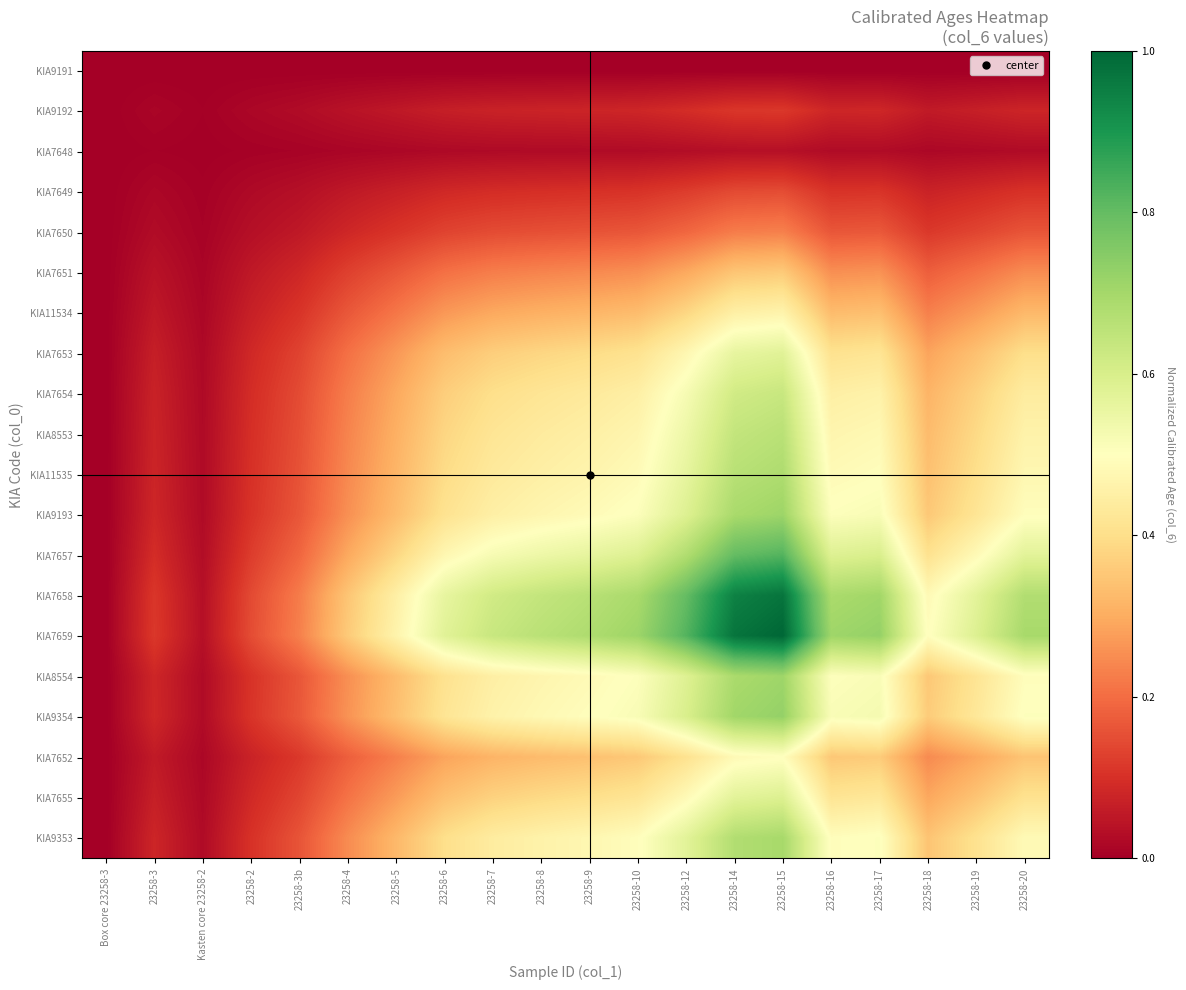

Reading left to right, extract all data points from this chart.

KIA9191: Box core 23258-3=0.0	23258-3=0.0	Kasten core 23258-2=0.0	23258-2=0.0	23258-3b=0.0	23258-4=0.0	23258-5=0.0	23258-6=0.0	23258-7=0.0	23258-8=0.0	23258-9=0.0	23258-10=0.0	23258-12=0.0	23258-14=0.0	23258-15=0.0	23258-16=0.0	23258-17=0.0	23258-18=0.0	23258-19=0.0	23258-20=0.0
KIA9192: Box core 23258-3=0.0	23258-3=0.0	Kasten core 23258-2=0.0	23258-2=0.0	23258-3b=0.0	23258-4=0.0	23258-5=0.1	23258-6=0.1	23258-7=0.1	23258-8=0.1	23258-9=0.1	23258-10=0.1	23258-12=0.1	23258-14=0.1	23258-15=0.1	23258-16=0.1	23258-17=0.1	23258-18=0.1	23258-19=0.1	23258-20=0.1
KIA7648: Box core 23258-3=0.0	23258-3=0.0	Kasten core 23258-2=0.0	23258-2=0.0	23258-3b=0.0	23258-4=0.0	23258-5=0.0	23258-6=0.0	23258-7=0.0	23258-8=0.0	23258-9=0.0	23258-10=0.0	23258-12=0.0	23258-14=0.0	23258-15=0.0	23258-16=0.0	23258-17=0.0	23258-18=0.0	23258-19=0.0	23258-20=0.0
KIA7649: Box core 23258-3=0.0	23258-3=0.0	Kasten core 23258-2=0.0	23258-2=0.0	23258-3b=0.0	23258-4=0.1	23258-5=0.1	23258-6=0.1	23258-7=0.1	23258-8=0.1	23258-9=0.1	23258-10=0.1	23258-12=0.1	23258-14=0.1	23258-15=0.1	23258-16=0.1	23258-17=0.1	23258-18=0.1	23258-19=0.1	23258-20=0.1
KIA7650: Box core 23258-3=0.0	23258-3=0.0	Kasten core 23258-2=0.0	23258-2=0.0	23258-3b=0.1	23258-4=0.1	23258-5=0.1	23258-6=0.1	23258-7=0.1	23258-8=0.2	23258-9=0.2	23258-10=0.2	23258-12=0.2	23258-14=0.2	23258-15=0.2	23258-16=0.2	23258-17=0.2	23258-18=0.1	23258-19=0.1	23258-20=0.2
KIA7651: Box core 23258-3=0.0	23258-3=0.0	Kasten core 23258-2=0.0	23258-2=0.1	23258-3b=0.1	23258-4=0.1	23258-5=0.2	23258-6=0.2	23258-7=0.2	23258-8=0.2	23258-9=0.2	23258-10=0.3	23258-12=0.3	23258-14=0.3	23258-15=0.4	23258-16=0.3	23258-17=0.3	23258-18=0.2	23258-19=0.2	23258-20=0.2
KIA11534: Box core 23258-3=0.0	23258-3=0.1	Kasten core 23258-2=0.0	23258-2=0.1	23258-3b=0.1	23258-4=0.2	23258-5=0.2	23258-6=0.3	23258-7=0.3	23258-8=0.3	23258-9=0.3	23258-10=0.3	23258-12=0.4	23258-14=0.5	23258-15=0.5	23258-16=0.3	23258-17=0.3	23258-18=0.2	23258-19=0.3	23258-20=0.3
KIA7653: Box core 23258-3=0.0	23258-3=0.1	Kasten core 23258-2=0.0	23258-2=0.1	23258-3b=0.1	23258-4=0.2	23258-5=0.3	23258-6=0.3	23258-7=0.4	23258-8=0.4	23258-9=0.4	23258-10=0.4	23258-12=0.5	23258-14=0.6	23258-15=0.6	23258-16=0.4	23258-17=0.4	23258-18=0.3	23258-19=0.3	23258-20=0.4
KIA7654: Box core 23258-3=0.0	23258-3=0.1	Kasten core 23258-2=0.0	23258-2=0.1	23258-3b=0.1	23258-4=0.2	23258-5=0.3	23258-6=0.4	23258-7=0.4	23258-8=0.4	23258-9=0.4	23258-10=0.5	23258-12=0.5	23258-14=0.6	23258-15=0.6	23258-16=0.4	23258-17=0.5	23258-18=0.3	23258-19=0.4	23258-20=0.4
KIA8553: Box core 23258-3=0.0	23258-3=0.1	Kasten core 23258-2=0.0	23258-2=0.1	23258-3b=0.2	23258-4=0.2	23258-5=0.3	23258-6=0.4	23258-7=0.4	23258-8=0.4	23258-9=0.5	23258-10=0.5	23258-12=0.5	23258-14=0.6	23258-15=0.7	23258-16=0.5	23258-17=0.5	23258-18=0.3	23258-19=0.4	23258-20=0.5
KIA11535: Box core 23258-3=0.0	23258-3=0.1	Kasten core 23258-2=0.0	23258-2=0.1	23258-3b=0.2	23258-4=0.2	23258-5=0.3	23258-6=0.4	23258-7=0.4	23258-8=0.5	23258-9=0.5	23258-10=0.5	23258-12=0.6	23258-14=0.7	23258-15=0.7	23258-16=0.5	23258-17=0.5	23258-18=0.3	23258-19=0.4	23258-20=0.5
KIA9193: Box core 23258-3=0.0	23258-3=0.1	Kasten core 23258-2=0.0	23258-2=0.1	23258-3b=0.2	23258-4=0.3	23258-5=0.3	23258-6=0.4	23258-7=0.5	23258-8=0.5	23258-9=0.5	23258-10=0.5	23258-12=0.6	23258-14=0.7	23258-15=0.7	23258-16=0.5	23258-17=0.5	23258-18=0.4	23258-19=0.4	23258-20=0.5
KIA7657: Box core 23258-3=0.0	23258-3=0.1	Kasten core 23258-2=0.0	23258-2=0.1	23258-3b=0.2	23258-4=0.3	23258-5=0.4	23258-6=0.5	23258-7=0.5	23258-8=0.5	23258-9=0.6	23258-10=0.6	23258-12=0.7	23258-14=0.8	23258-15=0.8	23258-16=0.6	23258-17=0.6	23258-18=0.4	23258-19=0.5	23258-20=0.6
KIA7658: Box core 23258-3=0.0	23258-3=0.1	Kasten core 23258-2=0.0	23258-2=0.1	23258-3b=0.2	23258-4=0.3	23258-5=0.5	23258-6=0.6	23258-7=0.6	23258-8=0.6	23258-9=0.7	23258-10=0.7	23258-12=0.8	23258-14=0.9	23258-15=1.0	23258-16=0.7	23258-17=0.7	23258-18=0.5	23258-19=0.6	23258-20=0.7
KIA7659: Box core 23258-3=0.0	23258-3=0.1	Kasten core 23258-2=0.0	23258-2=0.1	23258-3b=0.2	23258-4=0.4	23258-5=0.5	23258-6=0.6	23258-7=0.6	23258-8=0.7	23258-9=0.7	23258-10=0.7	23258-12=0.8	23258-14=1.0	23258-15=1.0	23258-16=0.7	23258-17=0.7	23258-18=0.5	23258-19=0.6	23258-20=0.7
KIA8554: Box core 23258-3=0.0	23258-3=0.1	Kasten core 23258-2=0.0	23258-2=0.1	23258-3b=0.2	23258-4=0.3	23258-5=0.3	23258-6=0.4	23258-7=0.4	23258-8=0.5	23258-9=0.5	23258-10=0.5	23258-12=0.6	23258-14=0.7	23258-15=0.7	23258-16=0.5	23258-17=0.5	23258-18=0.4	23258-19=0.4	23258-20=0.5
KIA9354: Box core 23258-3=0.0	23258-3=0.1	Kasten core 23258-2=0.0	23258-2=0.1	23258-3b=0.2	23258-4=0.3	23258-5=0.3	23258-6=0.4	23258-7=0.5	23258-8=0.5	23258-9=0.5	23258-10=0.5	23258-12=0.6	23258-14=0.7	23258-15=0.7	23258-16=0.5	23258-17=0.5	23258-18=0.4	23258-19=0.4	23258-20=0.5
KIA7652: Box core 23258-3=0.0	23258-3=0.1	Kasten core 23258-2=0.0	23258-2=0.1	23258-3b=0.1	23258-4=0.2	23258-5=0.2	23258-6=0.3	23258-7=0.3	23258-8=0.3	23258-9=0.3	23258-10=0.4	23258-12=0.4	23258-14=0.5	23258-15=0.5	23258-16=0.4	23258-17=0.4	23258-18=0.2	23258-19=0.3	23258-20=0.3
KIA7655: Box core 23258-3=0.0	23258-3=0.1	Kasten core 23258-2=0.0	23258-2=0.1	23258-3b=0.1	23258-4=0.2	23258-5=0.3	23258-6=0.3	23258-7=0.4	23258-8=0.4	23258-9=0.4	23258-10=0.4	23258-12=0.5	23258-14=0.6	23258-15=0.6	23258-16=0.4	23258-17=0.4	23258-18=0.3	23258-19=0.3	23258-20=0.4
KIA9353: Box core 23258-3=0.0	23258-3=0.1	Kasten core 23258-2=0.0	23258-2=0.1	23258-3b=0.2	23258-4=0.2	23258-5=0.3	23258-6=0.4	23258-7=0.4	23258-8=0.5	23258-9=0.5	23258-10=0.5	23258-12=0.6	23258-14=0.7	23258-15=0.7	23258-16=0.5	23258-17=0.5	23258-18=0.3	23258-19=0.4	23258-20=0.5